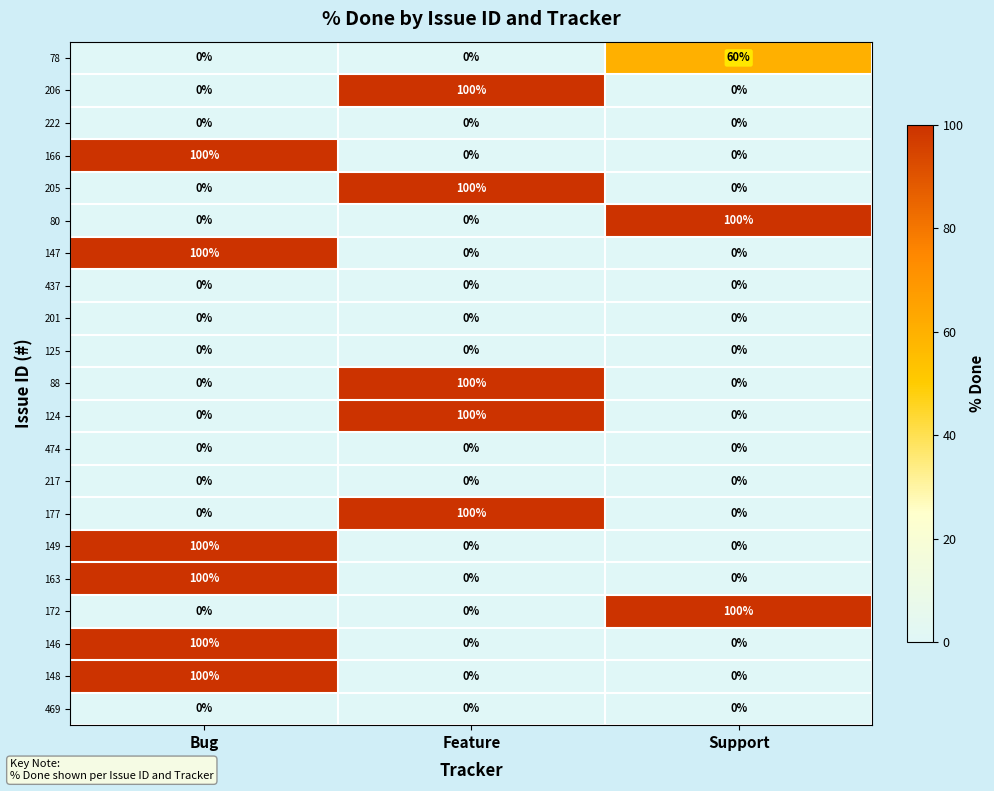

What is the spread (max minus min) of values at Bug?

100